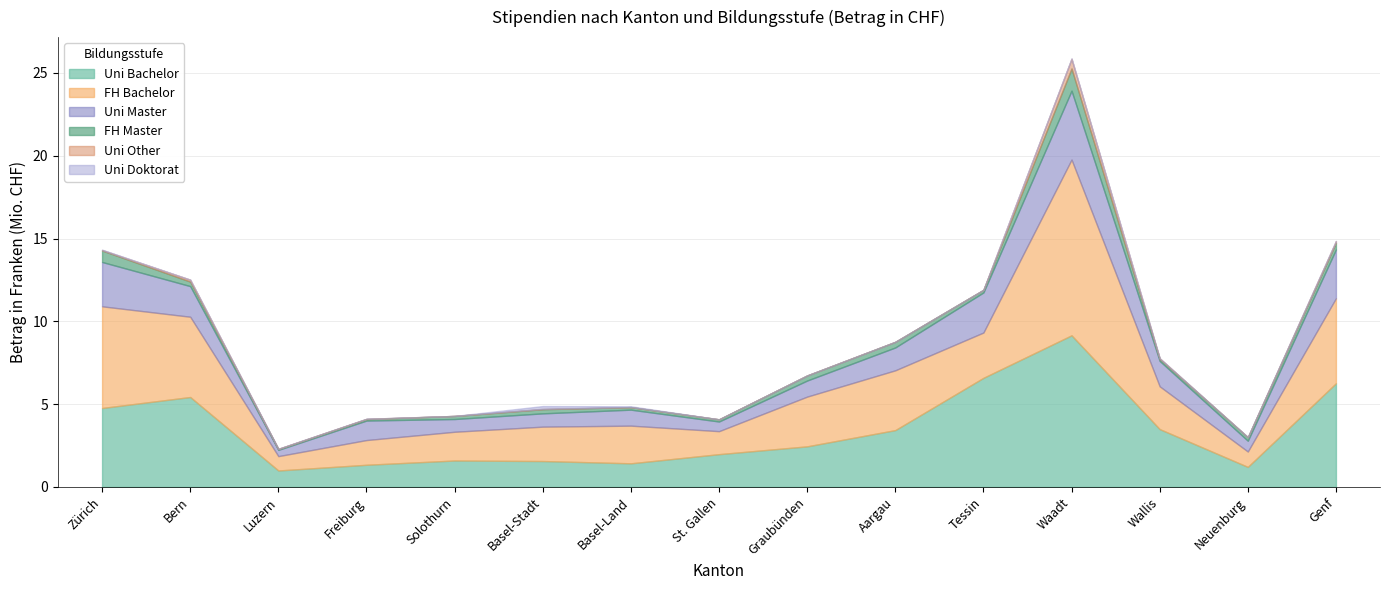

True or false: FH Bachelor and Uni Master cross at least once.

False